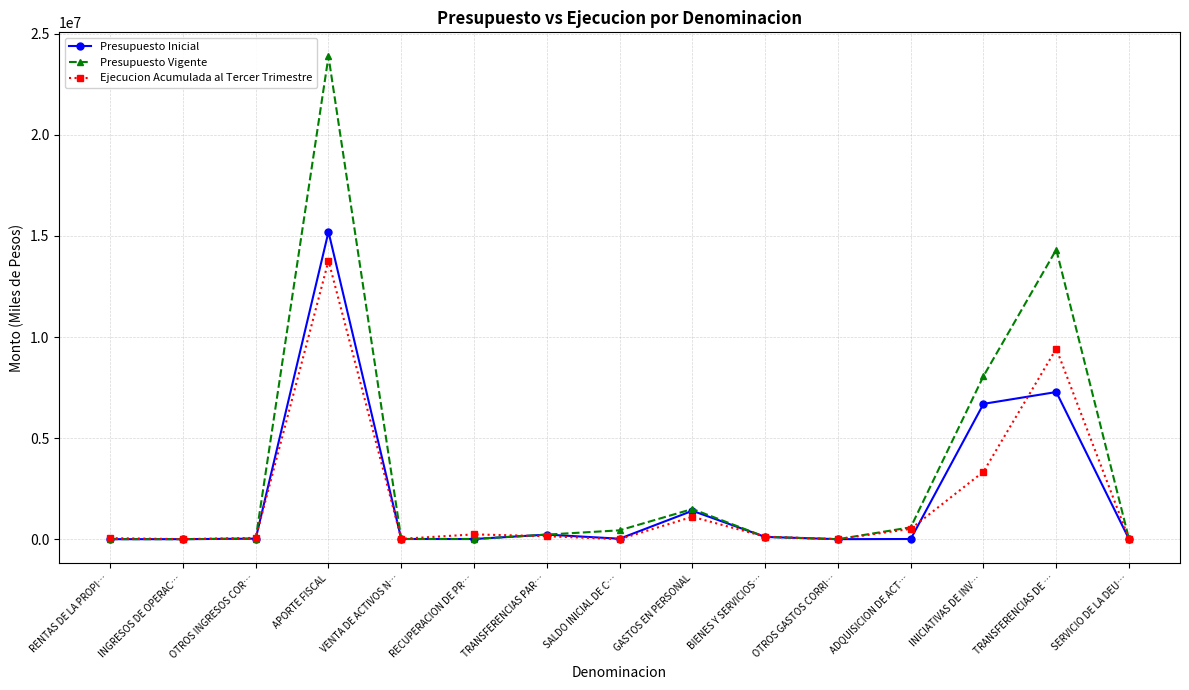

Rank the series by their maximum value, from highest to lowest.

Presupuesto Vigente, Presupuesto Inicial, Ejecucion Acumulada al Tercer Trimestre